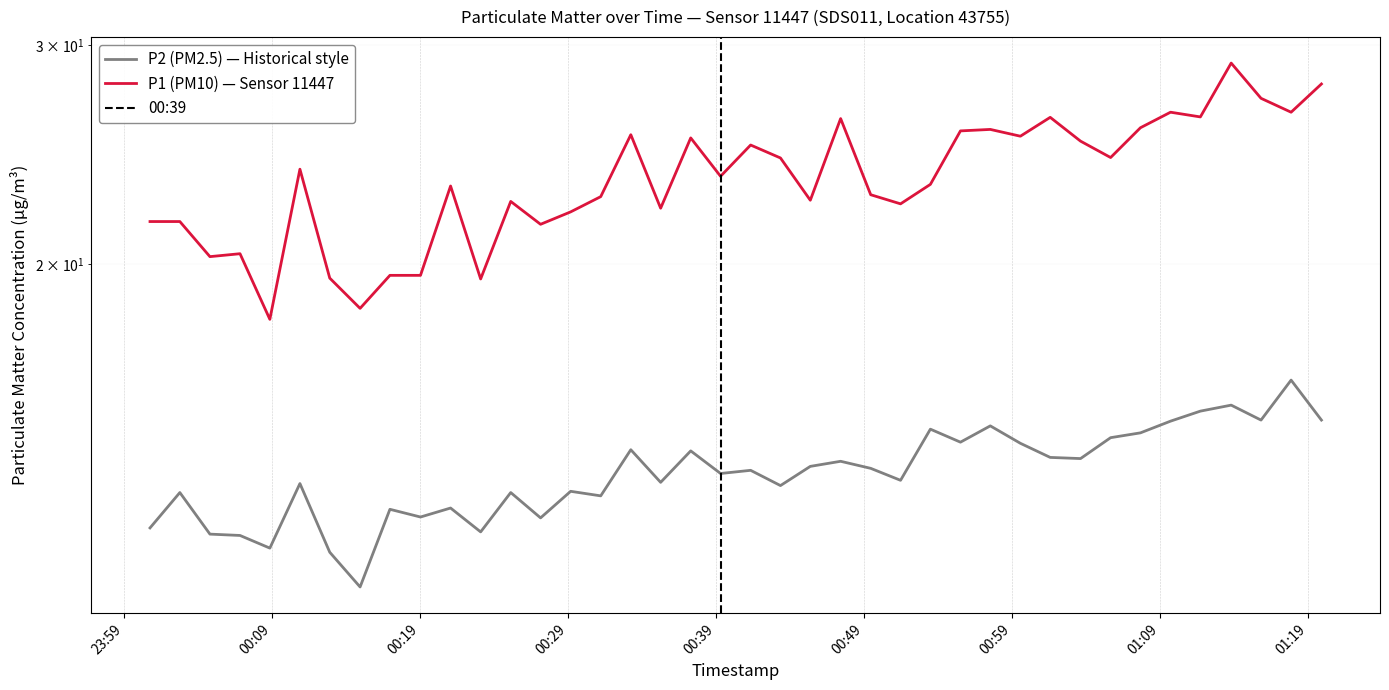

How many lines are shown in the chart?

2